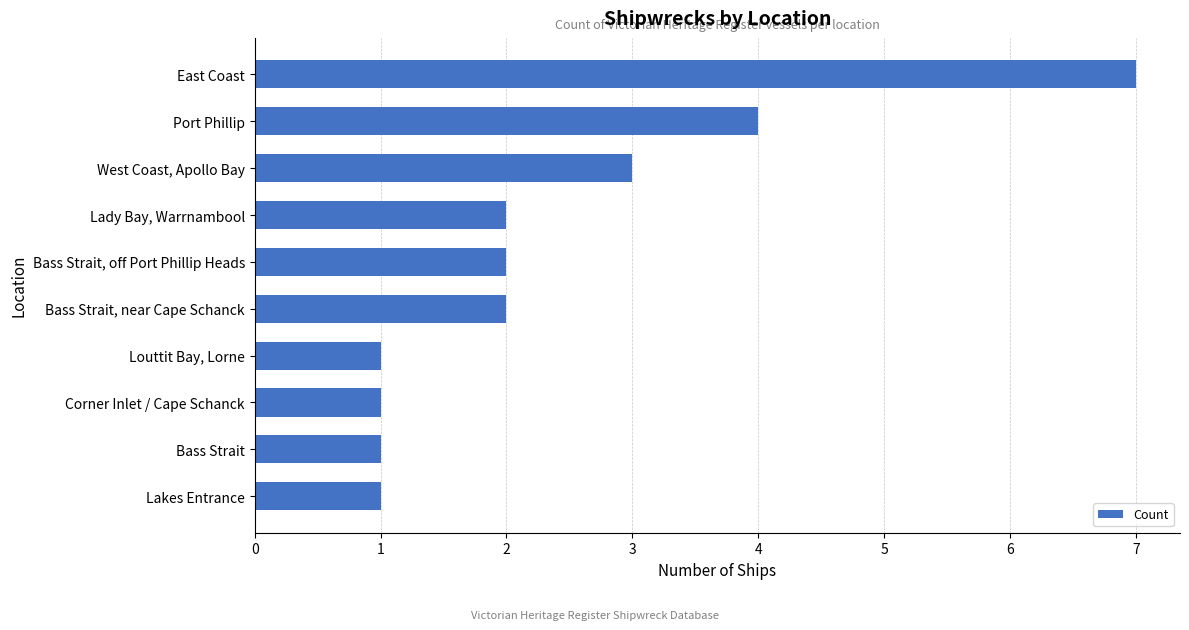

Reading top to bottom, what are all the values shown in this chart?

East Coast=7	Port Phillip=4	West Coast, Apollo Bay=3	Lady Bay, Warrnambool=2	Bass Strait, off Port Phillip Heads=2	Bass Strait, near Cape Schanck=2	Louttit Bay, Lorne=1	Corner Inlet / Cape Schanck=1	Bass Strait=1	Lakes Entrance=1